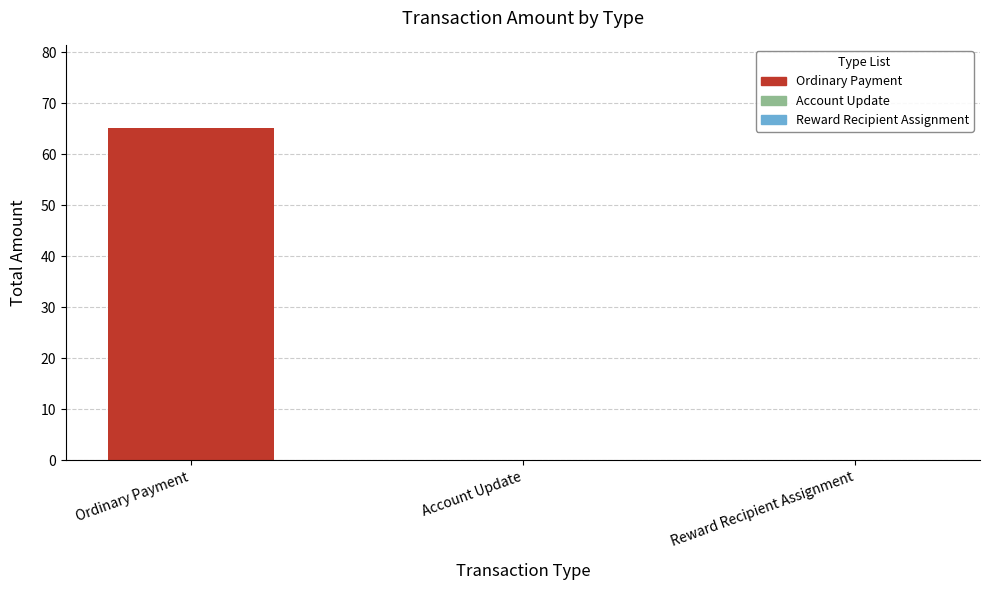

Are the bars horizontal?

No